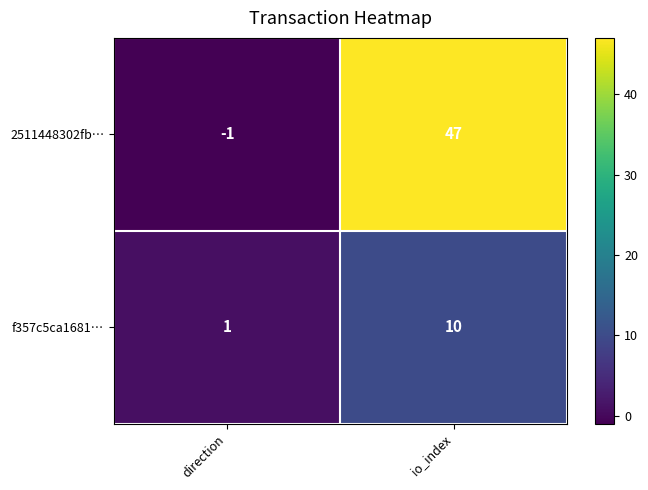

At which label is f357c5ca1681… closest to 5?

direction